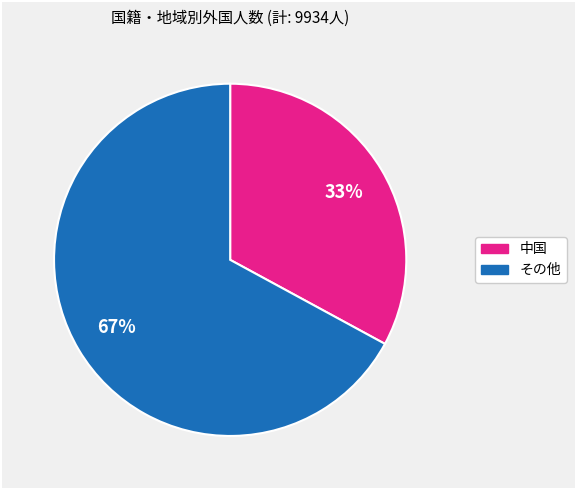

How many segments does this pie chart have?

2